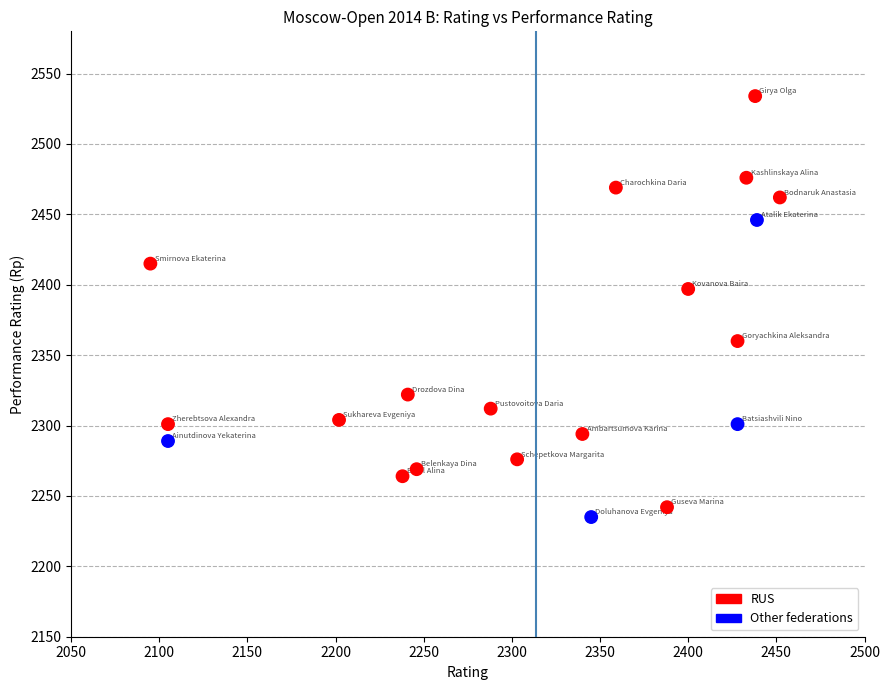

What Y value in the scatter plot is closest to 2384?

2397